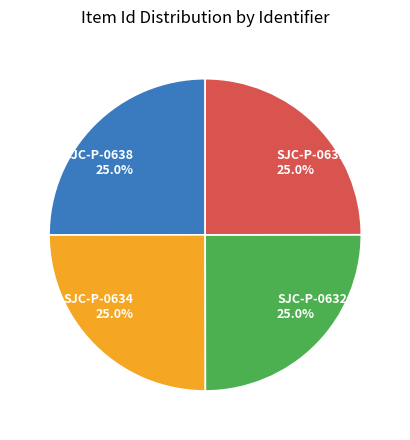

True or false: SJC-P-0632 accounts for 25% of the total.

True